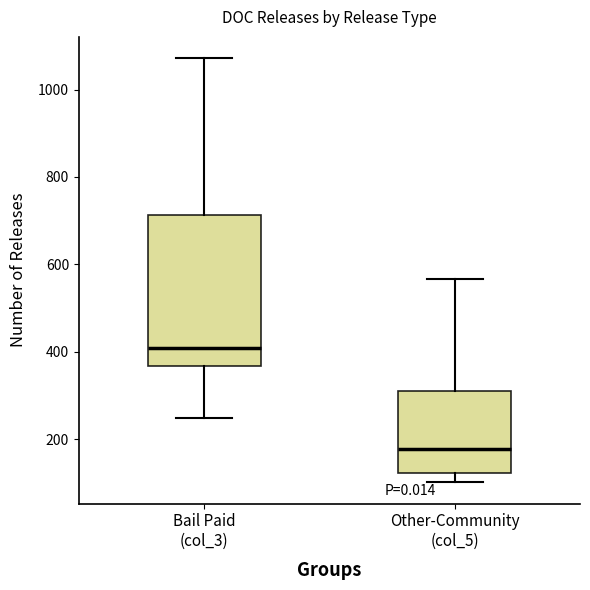

Reading left to right, transcribe this box plot: for each box, give where its median line is, the range the box spans, and where its two whiskers end, as read against the y-axis. The values are not printed on the chart, so give them approximately, as read against the axis.

Bail Paid (col_3): median 400, box 360 to 720, whiskers 240 to 1080
Other-Community (col_5): median 180, box 120 to 320, whiskers 100 to 560